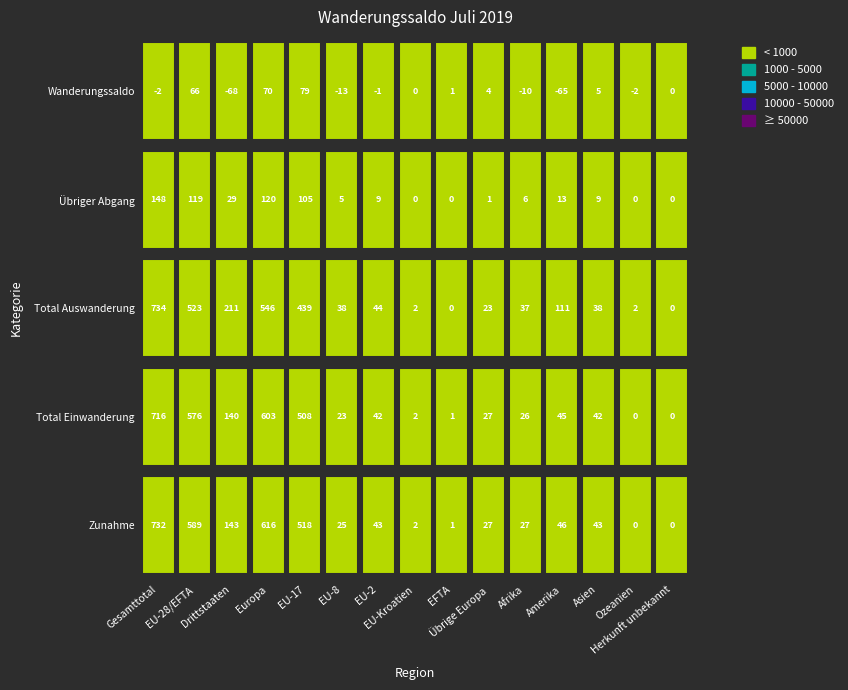

What is the sum of the Wanderungssaldo values at Asien and Amerika?

-60